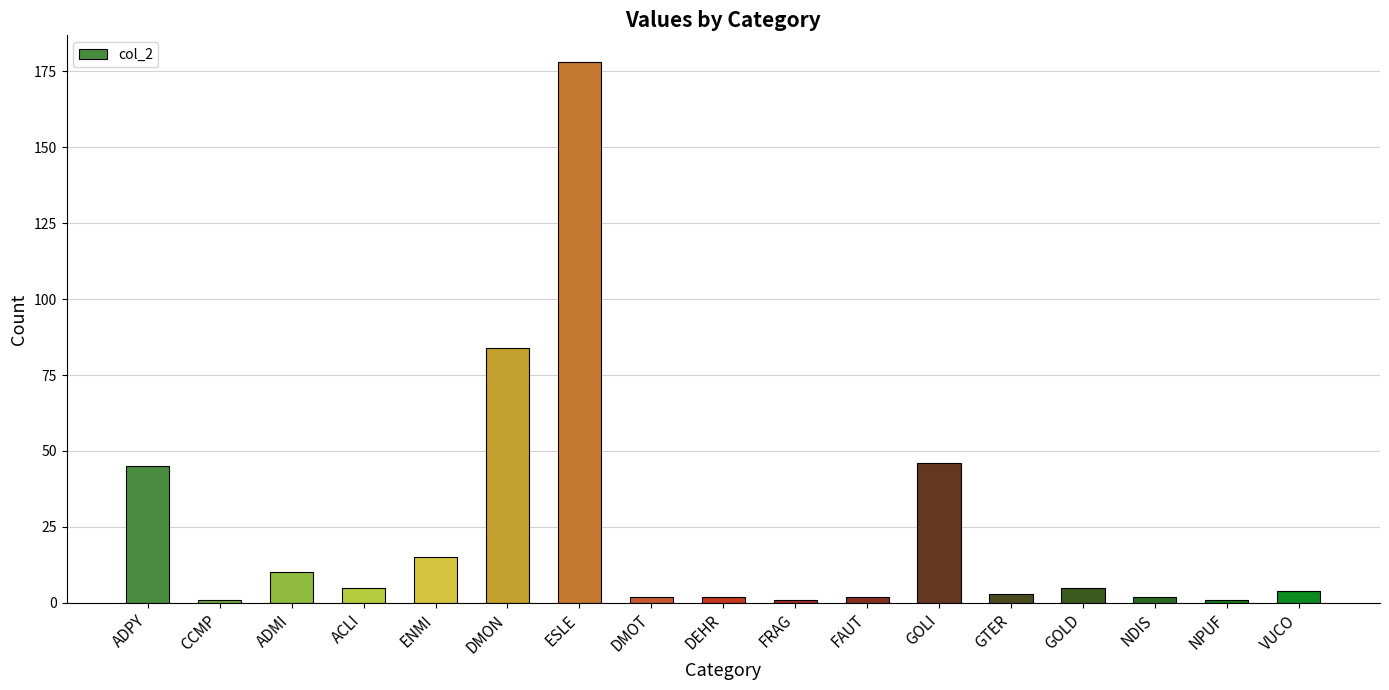

What position from the left is CCMP?

2